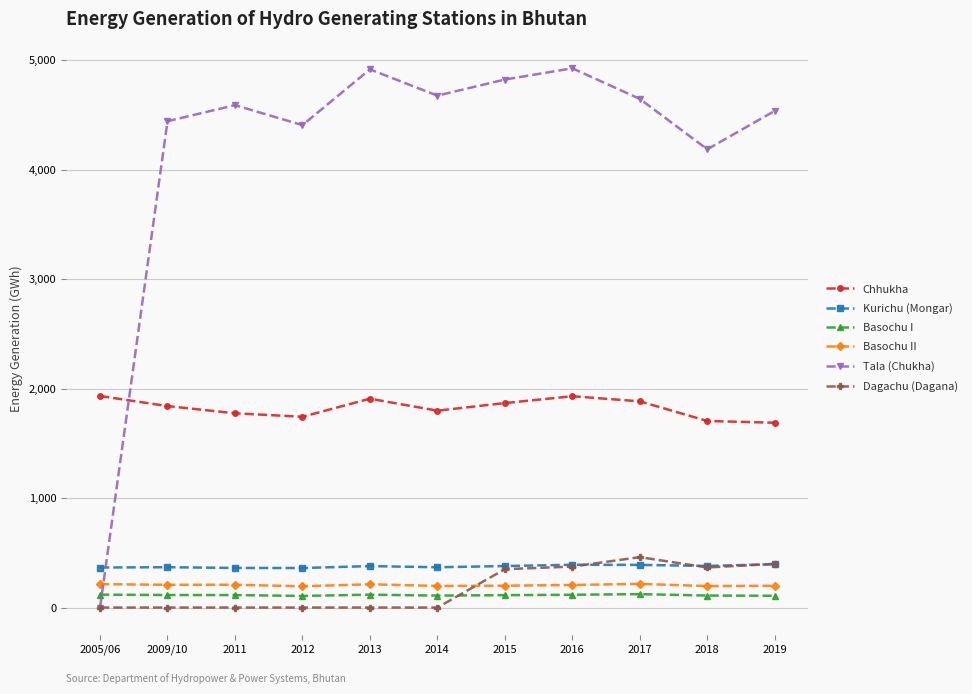

What is the maximum value for Basochu II?

216.4